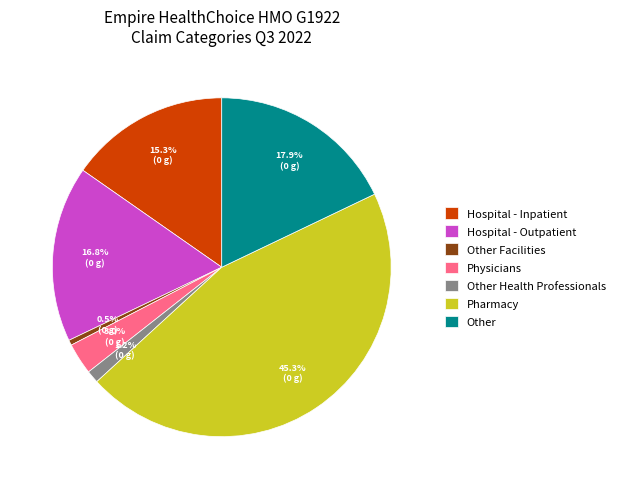

Rank the categories by value from lowest to highest.

Other Facilities, Other Health Professionals, Physicians, Hospital - Inpatient, Hospital - Outpatient, Other, Pharmacy